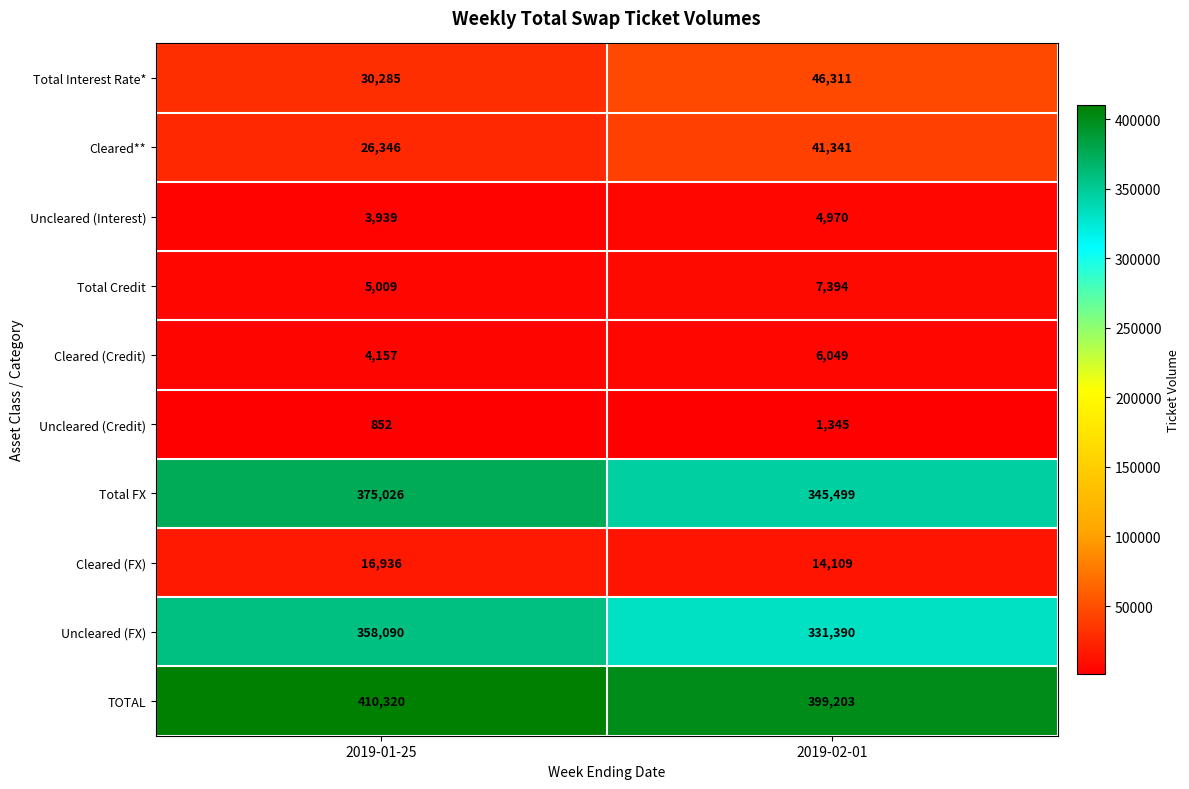

What is the sum of all Uncleared (Credit) values?

2197